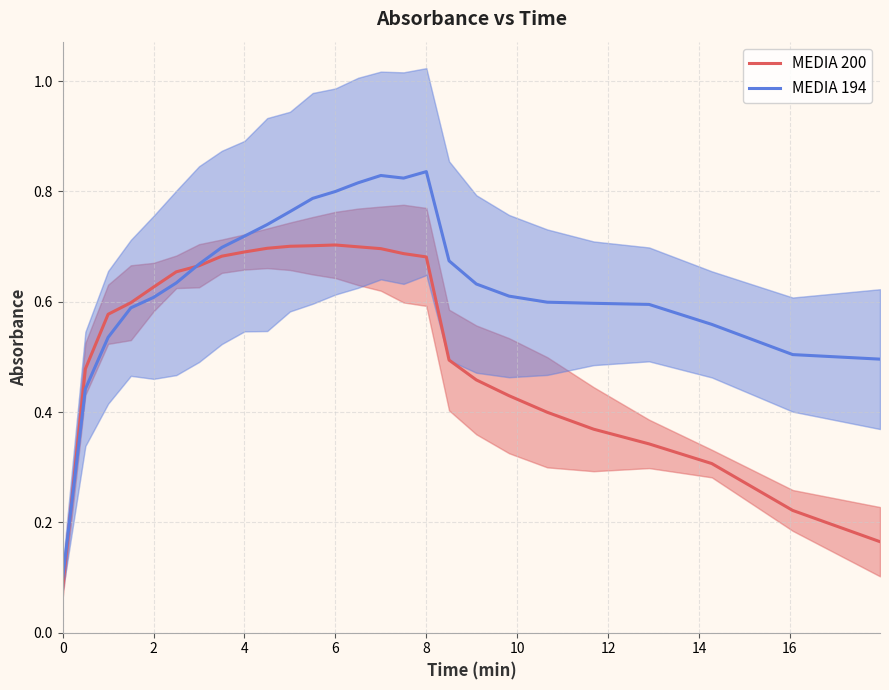

Is it true that MEDIA 200 equals 0.7 at 4?

True